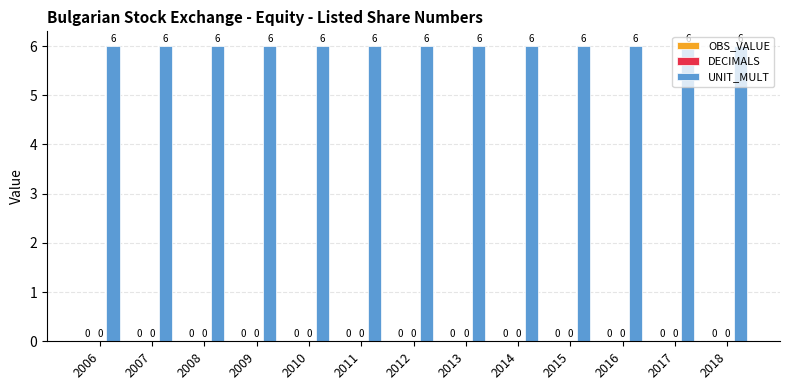

What is the greatest value displayed?

6